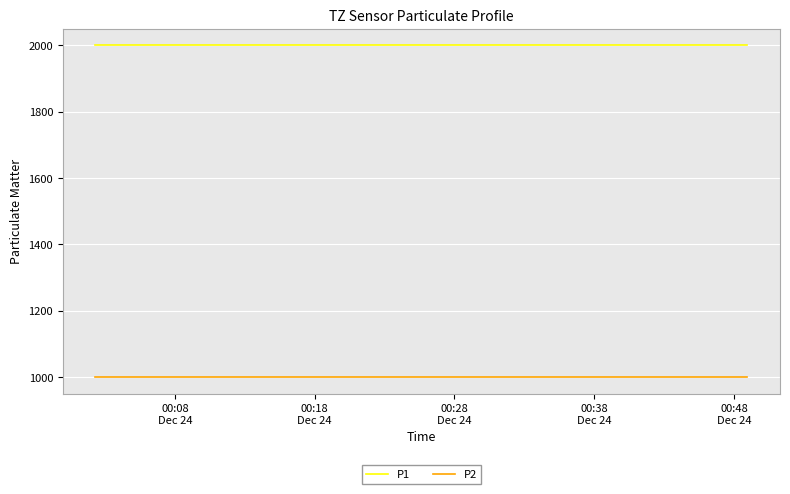

Reading left to right, list all the values displayed in this chart.

P1: 1999.9	1999.9	1999.9	1999.9	1999.9	1999.9	1999.9	1999.9	1999.9	1999.9	1999.9	1999.9	1999.9	1999.9	1999.9	1999.9	1999.9	1999.9	1999.9	1999.9
P2: 999.9	999.9	999.9	999.9	999.9	999.9	999.9	999.9	999.9	999.9	999.9	999.9	999.9	999.9	999.9	999.9	999.9	999.9	999.9	999.9